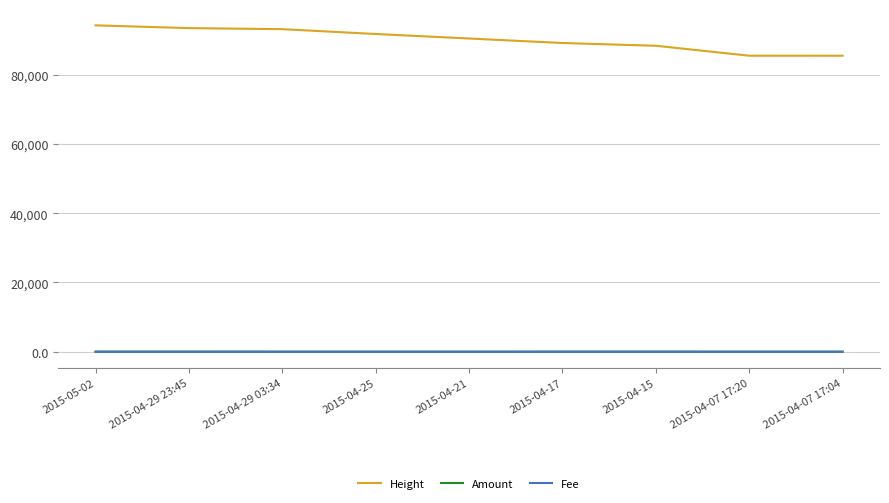

True or false: Fee and Height cross at least once.

False